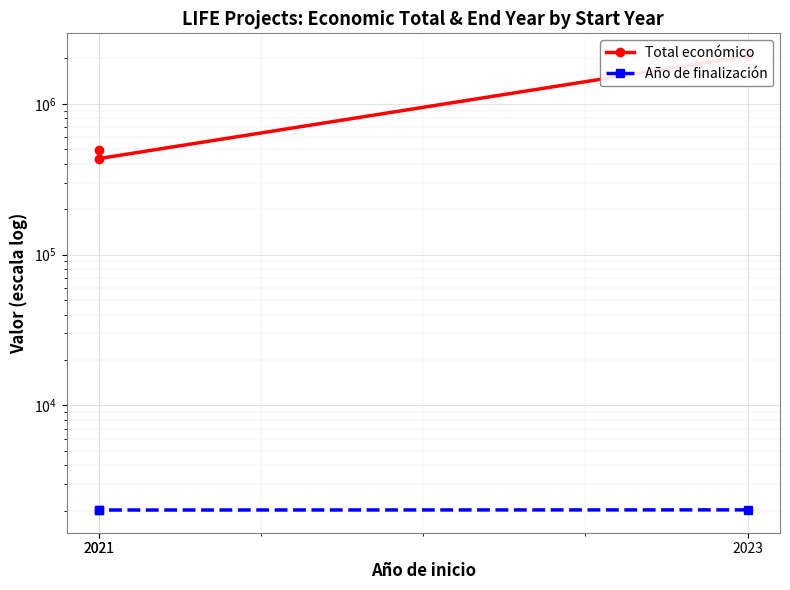

What is the total value across all series at 2023?

2075234